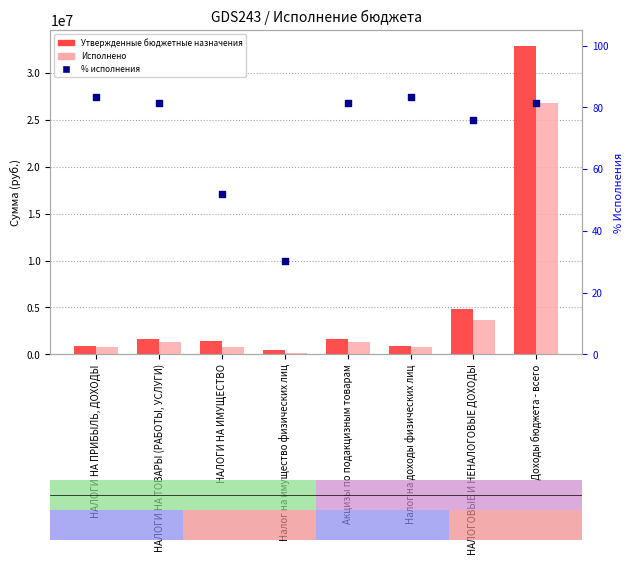

At how many categories does at least one series exceed 14590205?

1